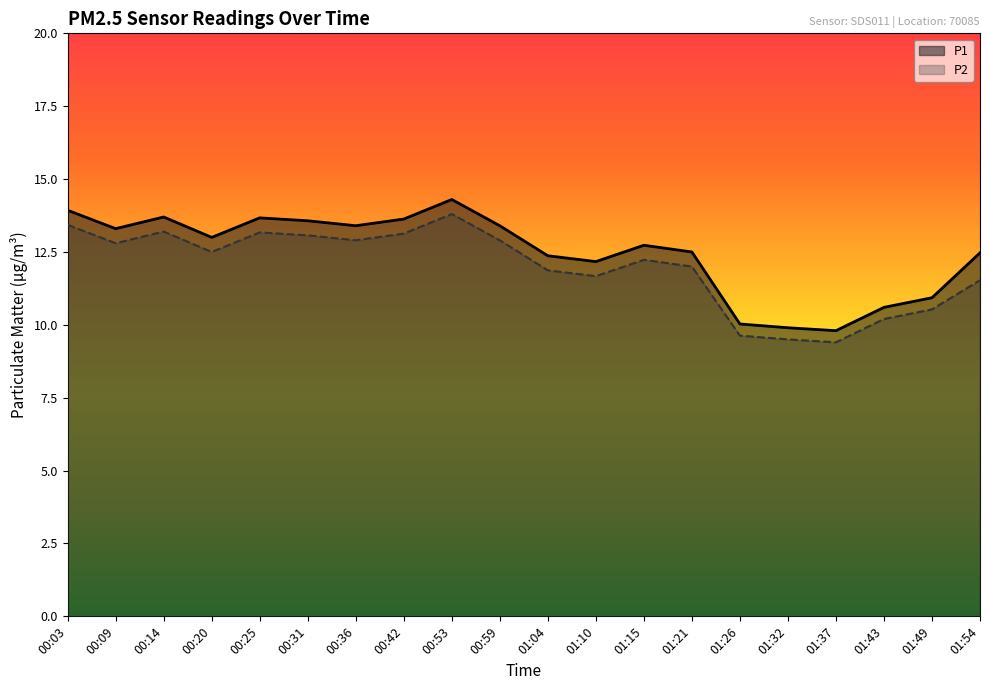

What is the highest value of the P2 series?

13.8